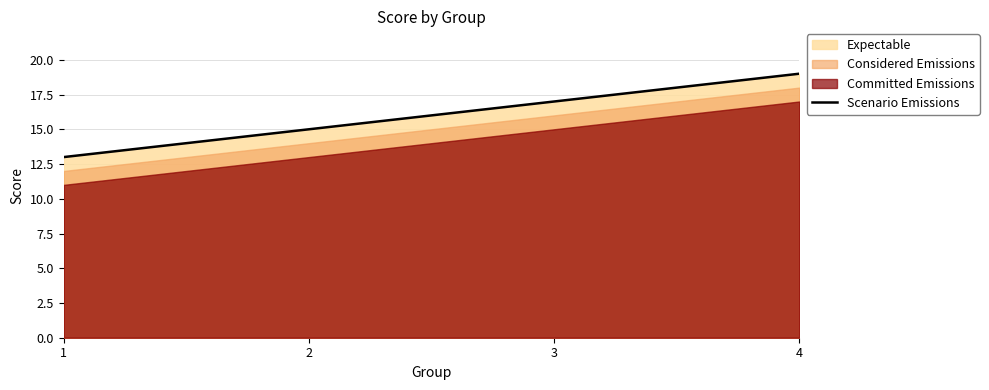

Reading right to left, extract all data points from this chart.

19	17	15	13